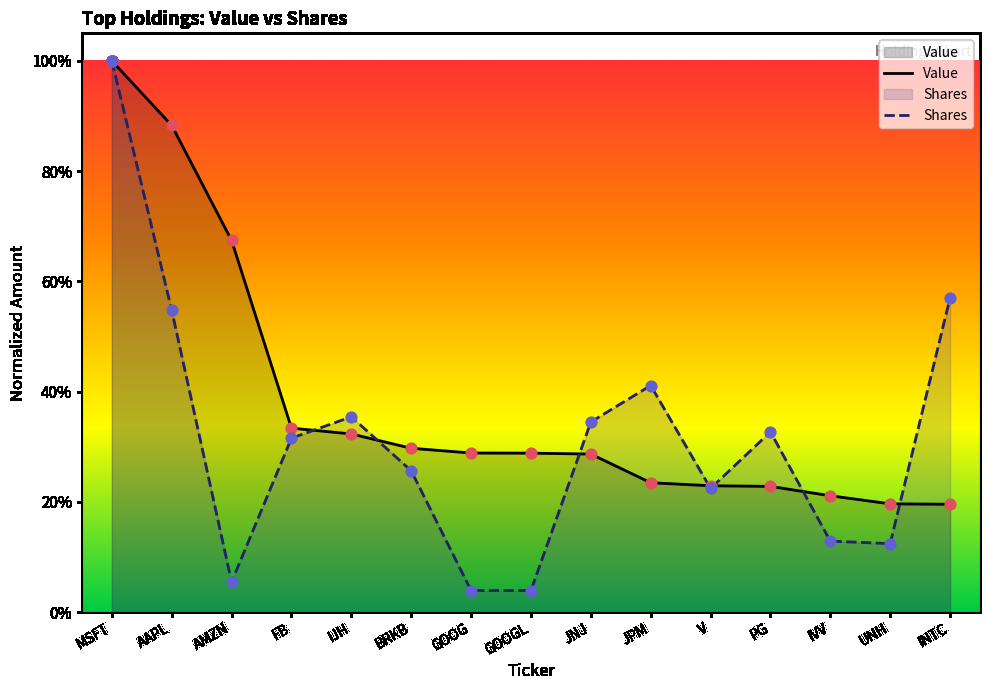

What is the total value across all series at IJH?

0.7